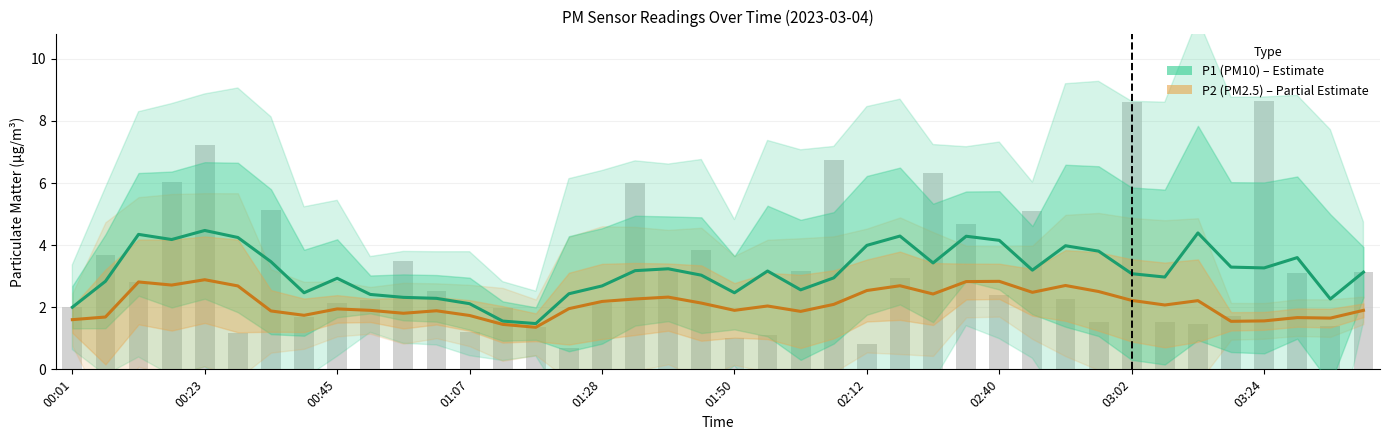

What is the difference between the maximum and minimum values?

7.9